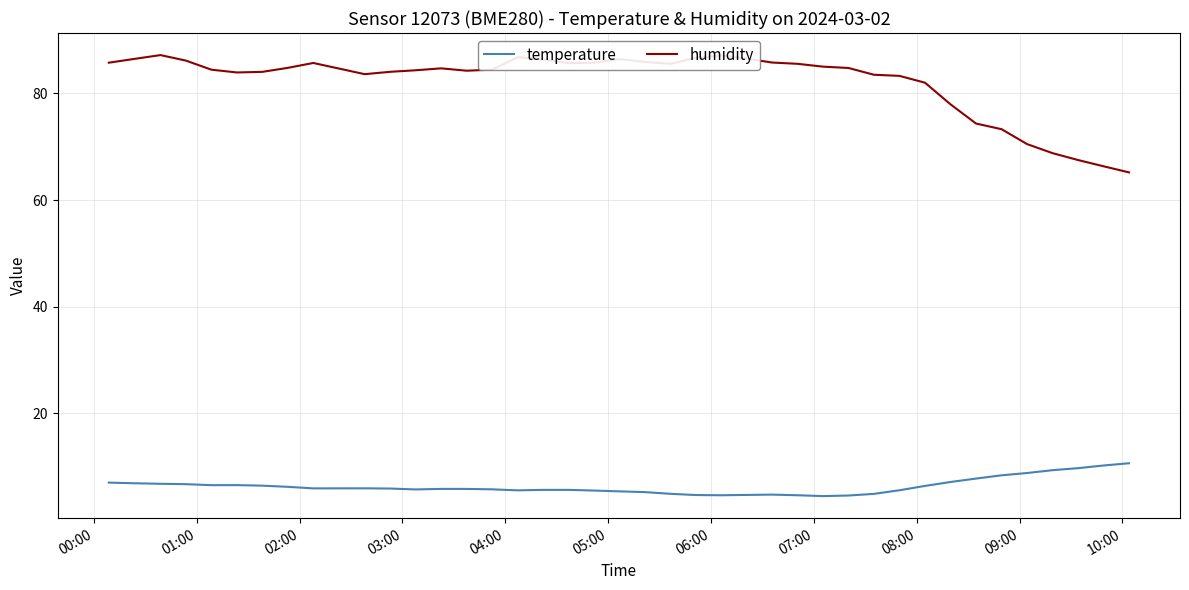

Which series has the widest spread of values?

humidity